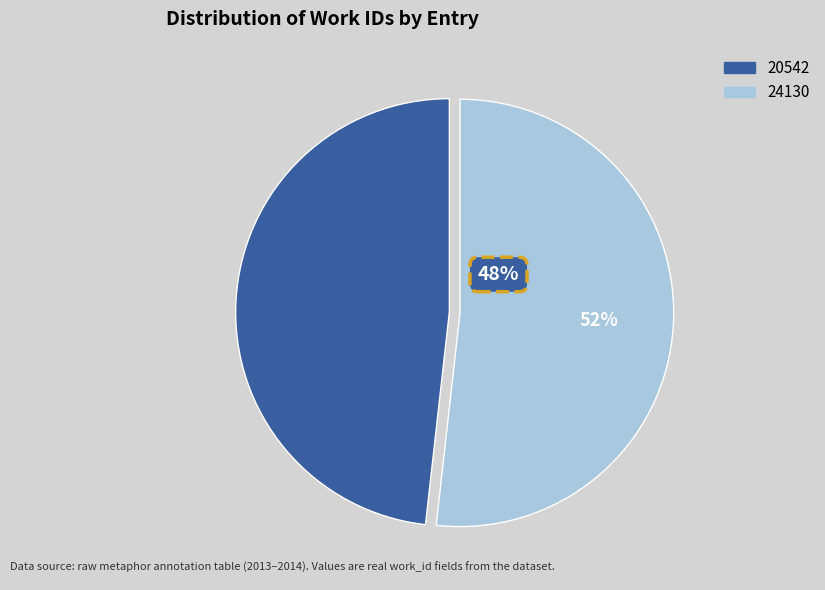

Does 20542 represent more than half of the total?

No